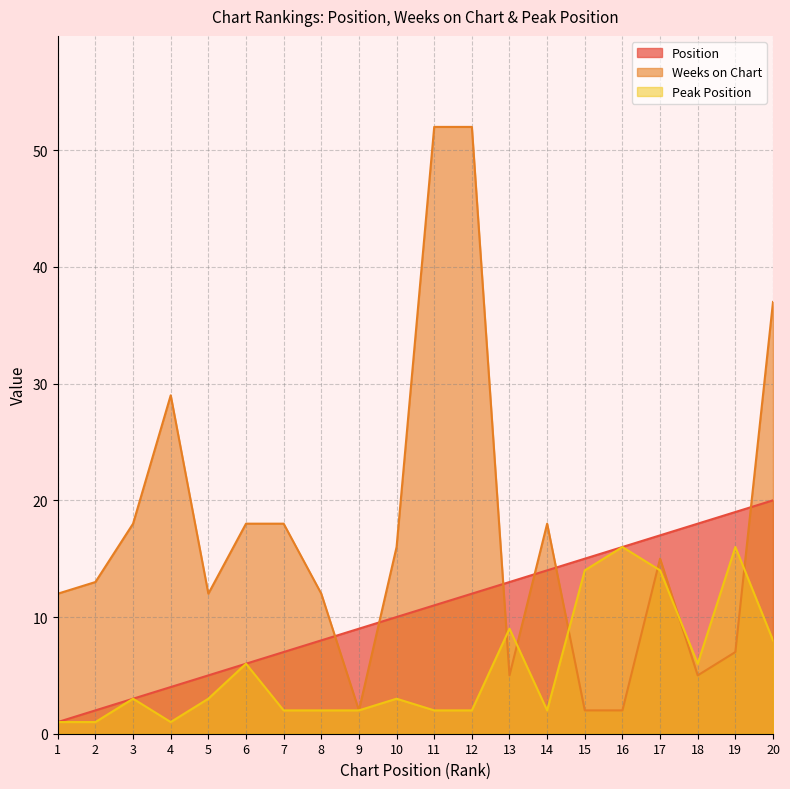

What is the difference between the second highest and minimum values in the Peak Position series?

15